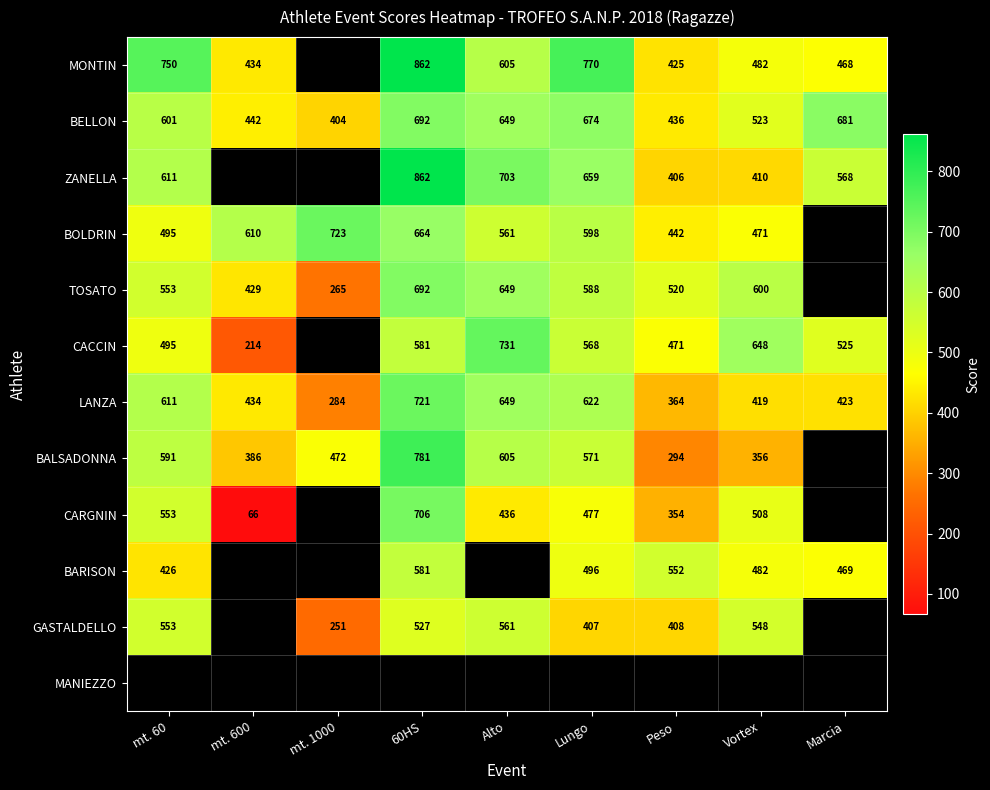

What is the difference between the maximum and minimum values in the BELLON series?

288